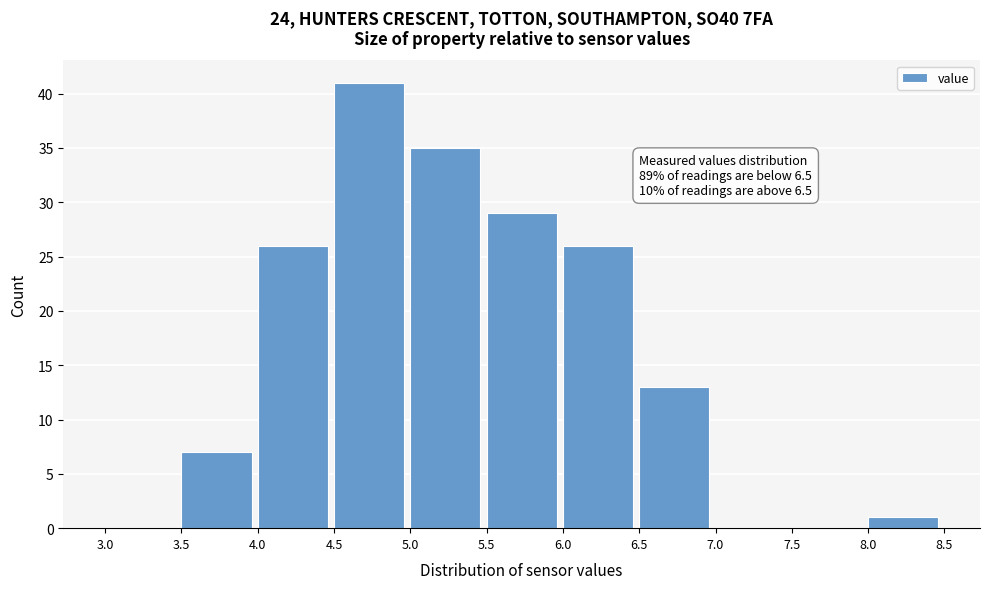

Which range on the x-axis has the tallest bar?

4.5 to 5.0